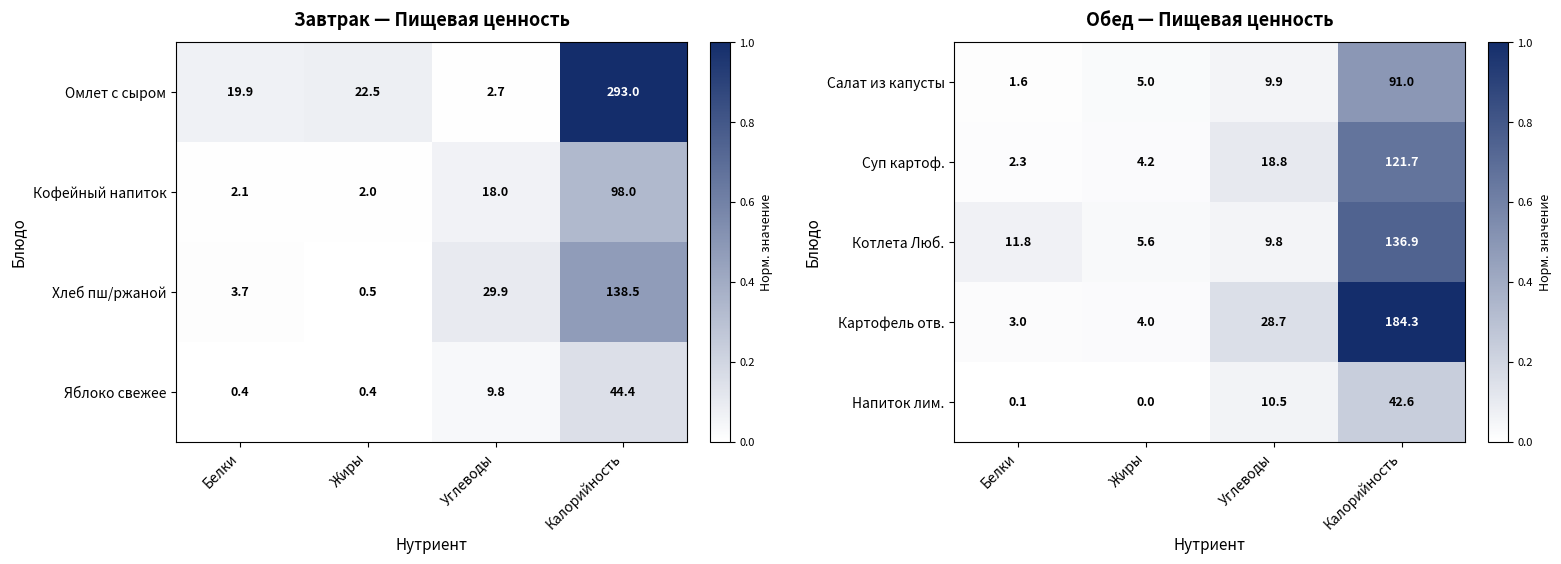

Where is Картофель отв. nearest to the value 93?

Углеводы